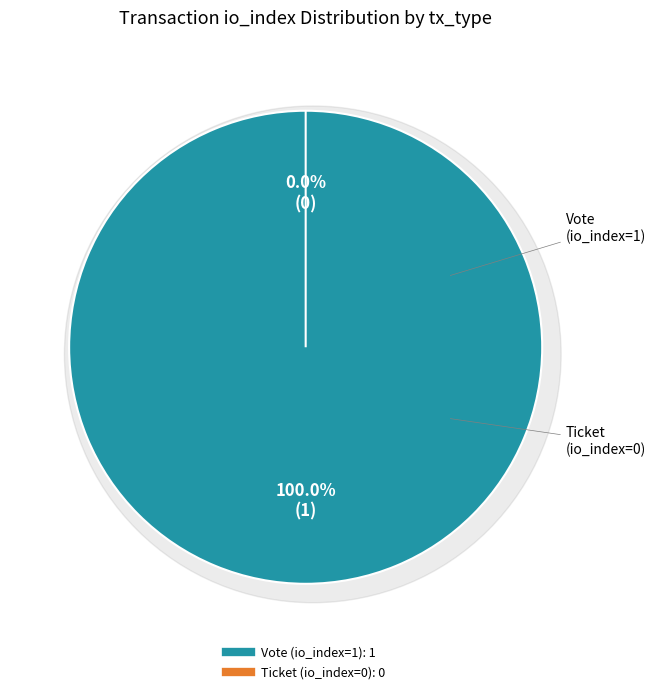

Which category has the smallest portion of the pie?

Ticket (io_index=0)